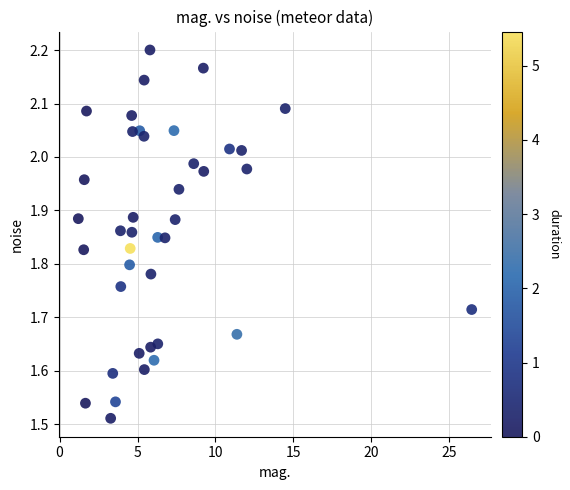

What is the range of X values (max minus min)?

25.2